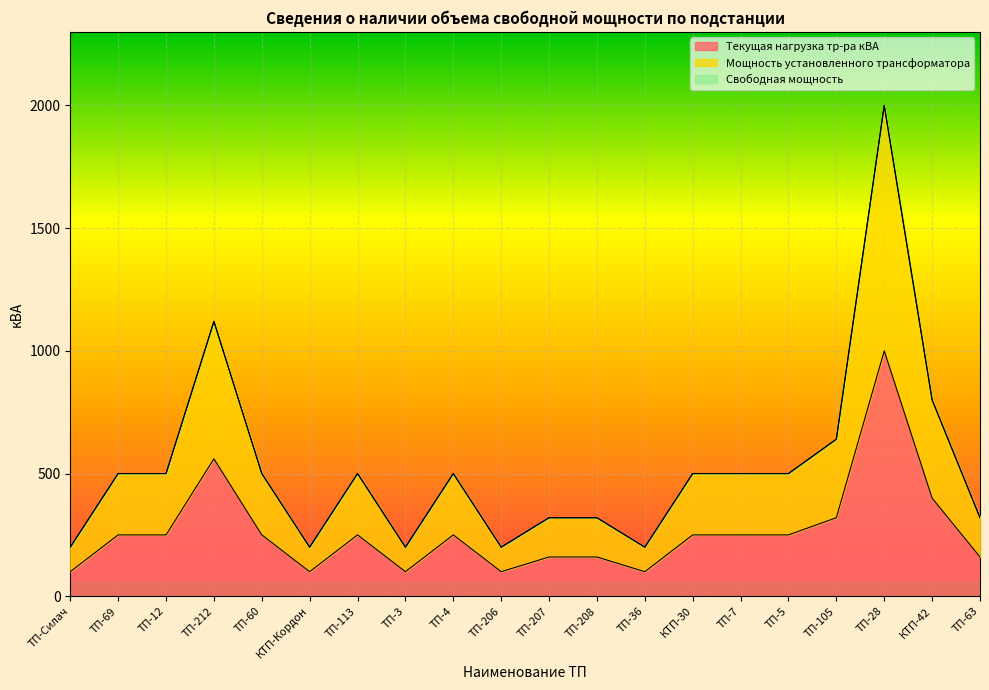

True or false: Текущая нагрузка тр-ра кВА and Мощность установленного трансформатора cross at least once.

False